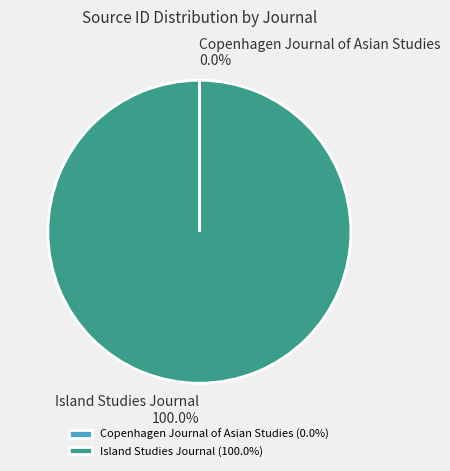

Is there any slice that represents more than half of the pie?

Yes